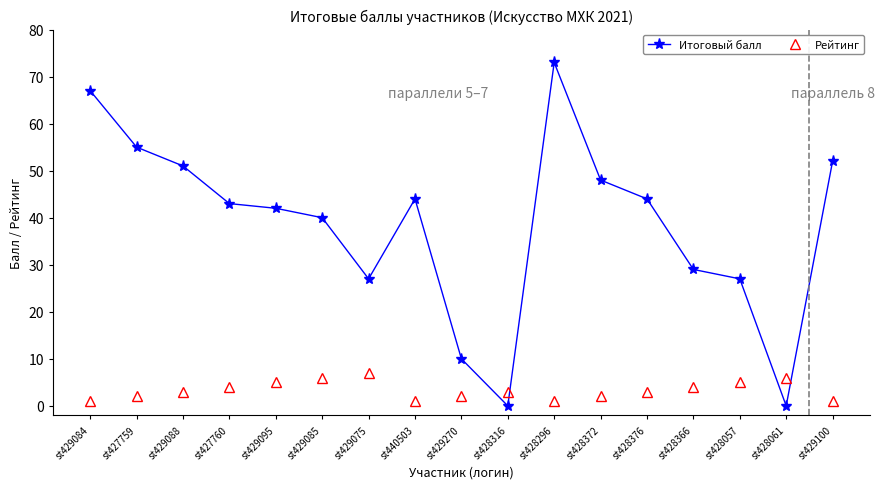

True or false: Итоговый балл has more than 2 points higher than both neighbors.

False